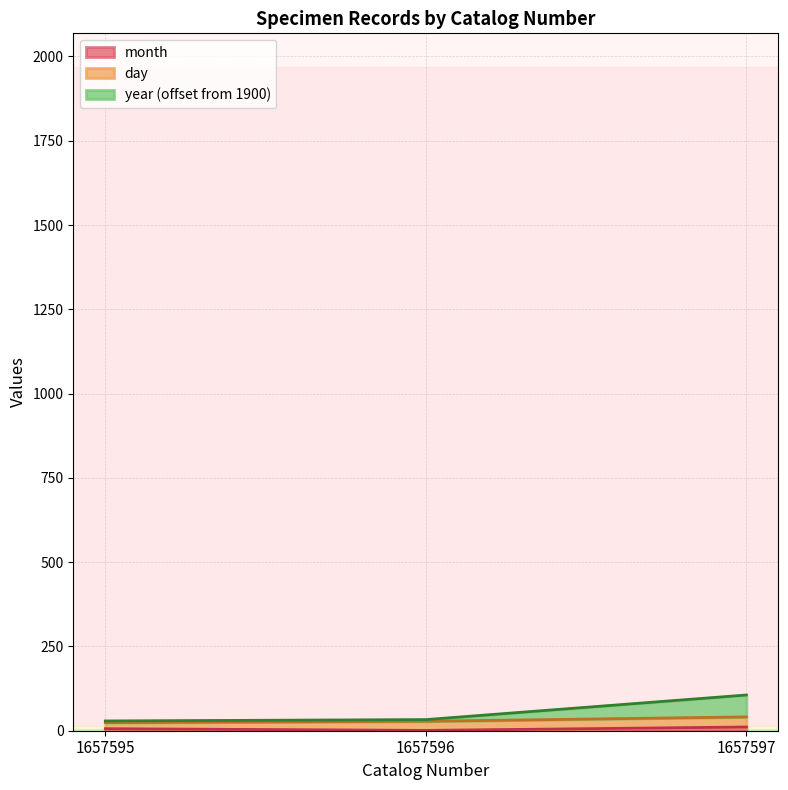

Does the chart have visible grid lines?

Yes